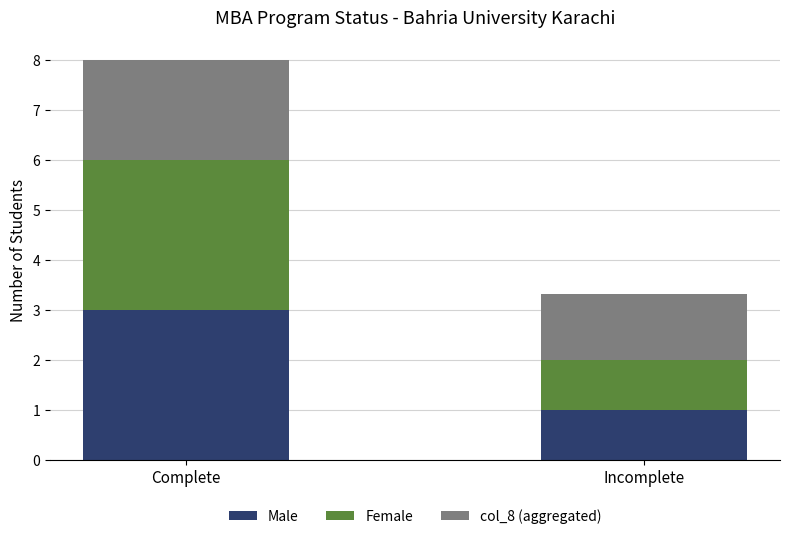

What is the difference between the Male values at Complete and Incomplete?

2.0